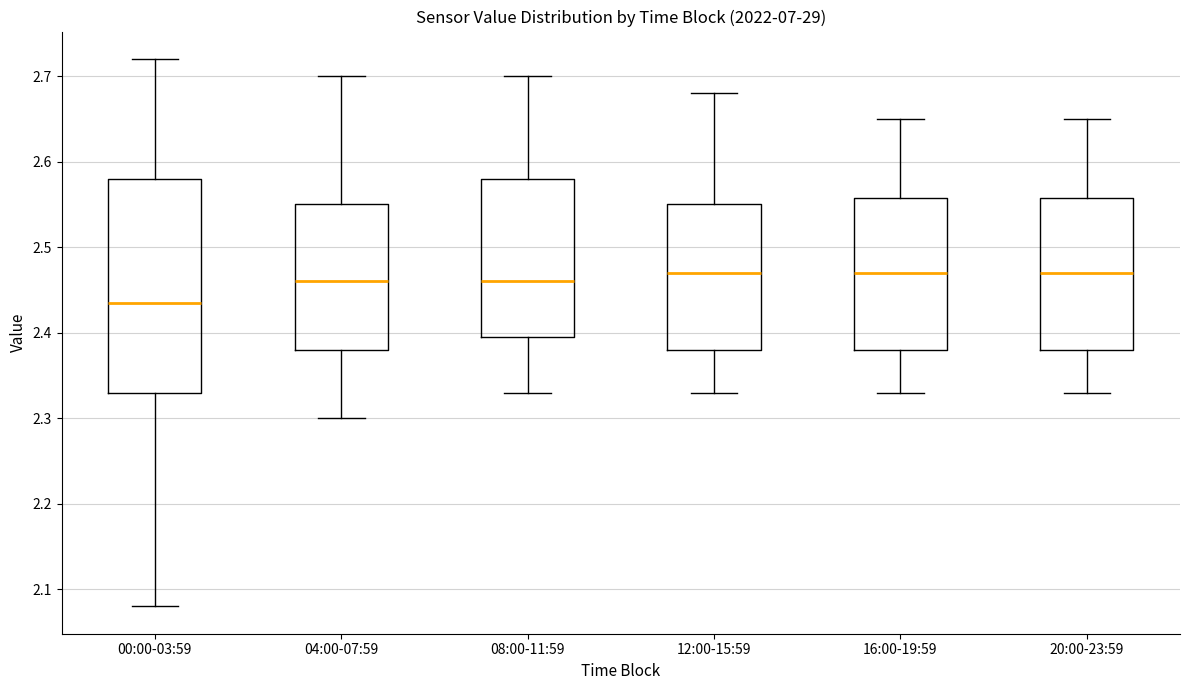

Reading left to right, transcribe this box plot: for each box, give where its median line is, the range the box spans, and where its two whiskers end, as read against the y-axis. The values are not printed on the chart, so give them approximately, as read against the axis.

00:00-03:59: median 2.44, box 2.33 to 2.58, whiskers 2.08 to 2.72
04:00-07:59: median 2.46, box 2.38 to 2.55, whiskers 2.30 to 2.70
08:00-11:59: median 2.46, box 2.40 to 2.58, whiskers 2.33 to 2.70
12:00-15:59: median 2.47, box 2.38 to 2.55, whiskers 2.33 to 2.68
16:00-19:59: median 2.47, box 2.38 to 2.56, whiskers 2.33 to 2.65
20:00-23:59: median 2.47, box 2.38 to 2.56, whiskers 2.33 to 2.65